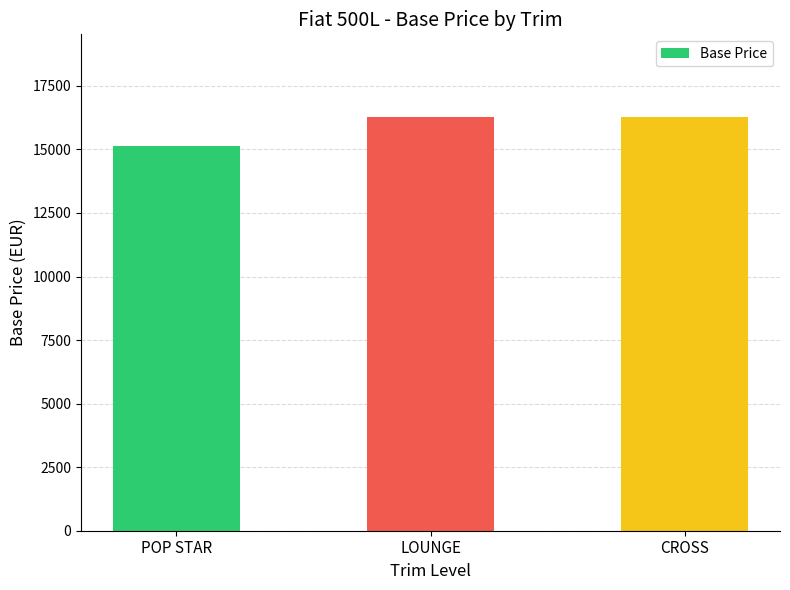

What is the maximum value shown in the chart?

16274.3